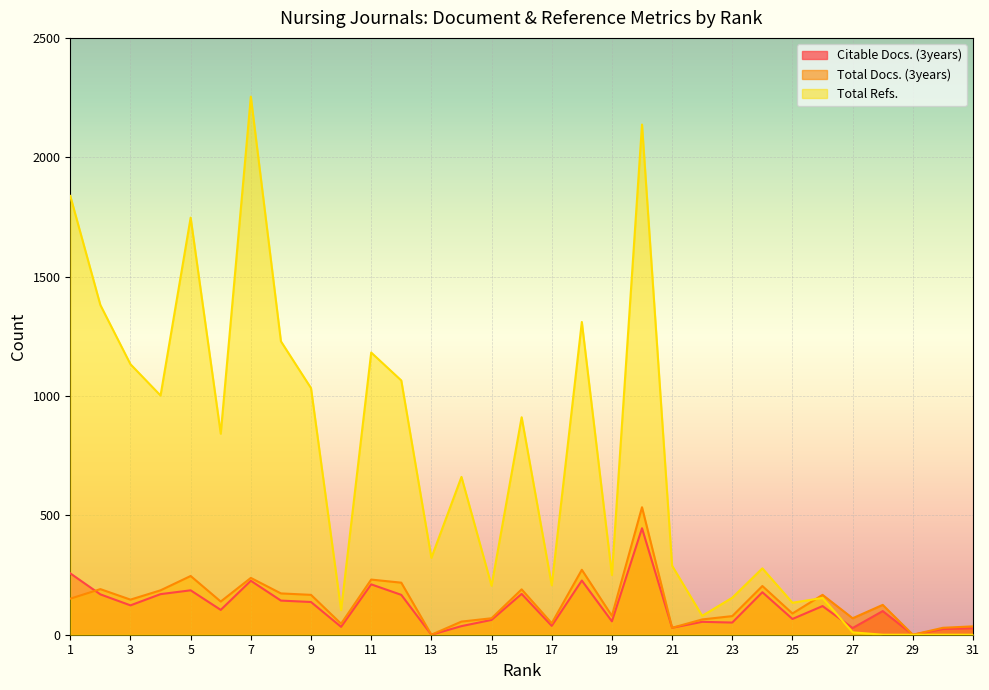

Which series changed the most between 1 and 20?

Total Docs. (3years)